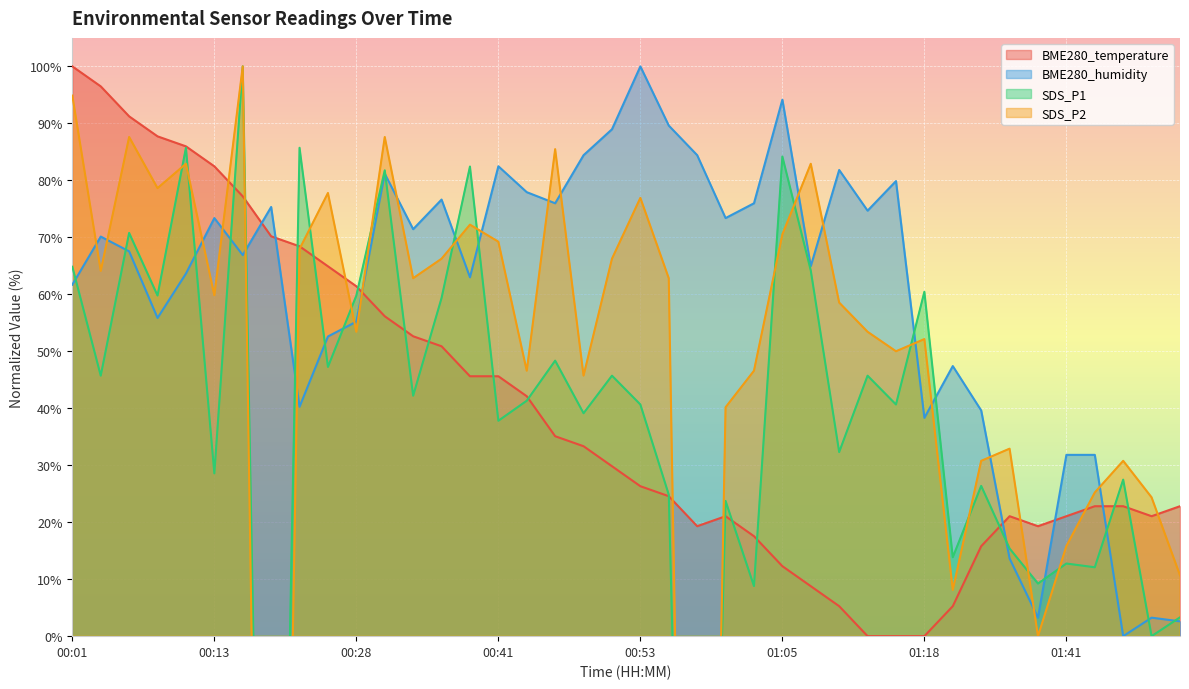

Where is SDS_P2 nearest to the value -59?

01:39